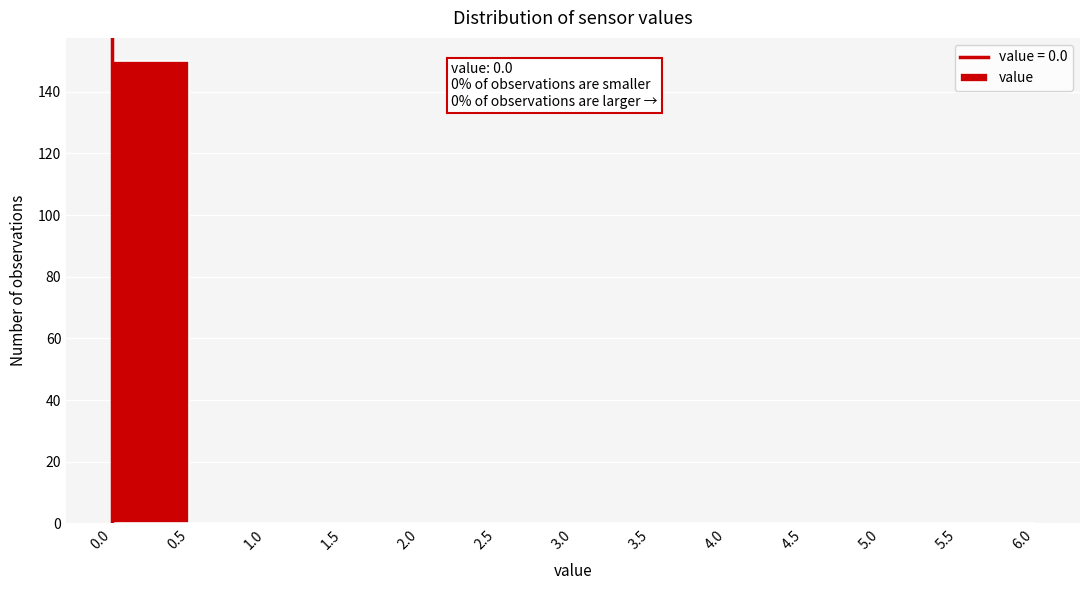

Which range on the x-axis has the tallest bar?

0.0 to 0.5